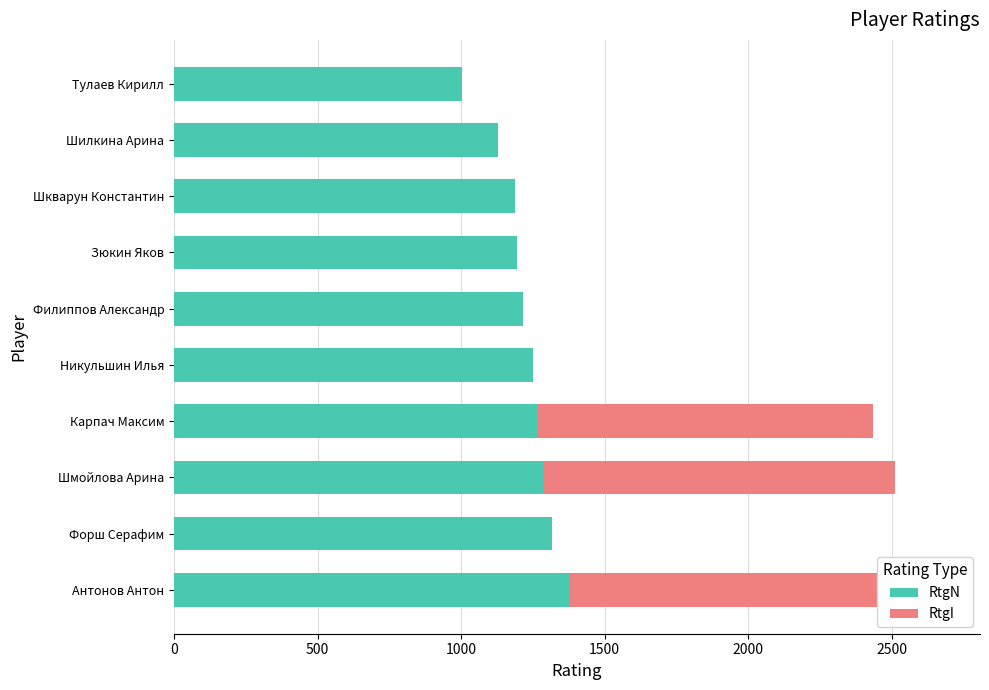

Reading left to right, transcribe all the data shown in this chart.

RtgN: 1379	1315	1288	1266	1250	1217	1195	1189	1127	1004
RtgI: 1295	0	1223	1168	0	0	0	0	0	0